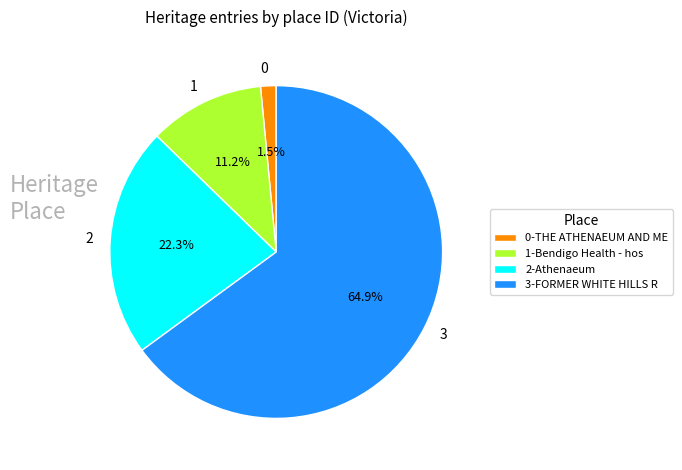

Which has a higher value, 1 or 3?

3